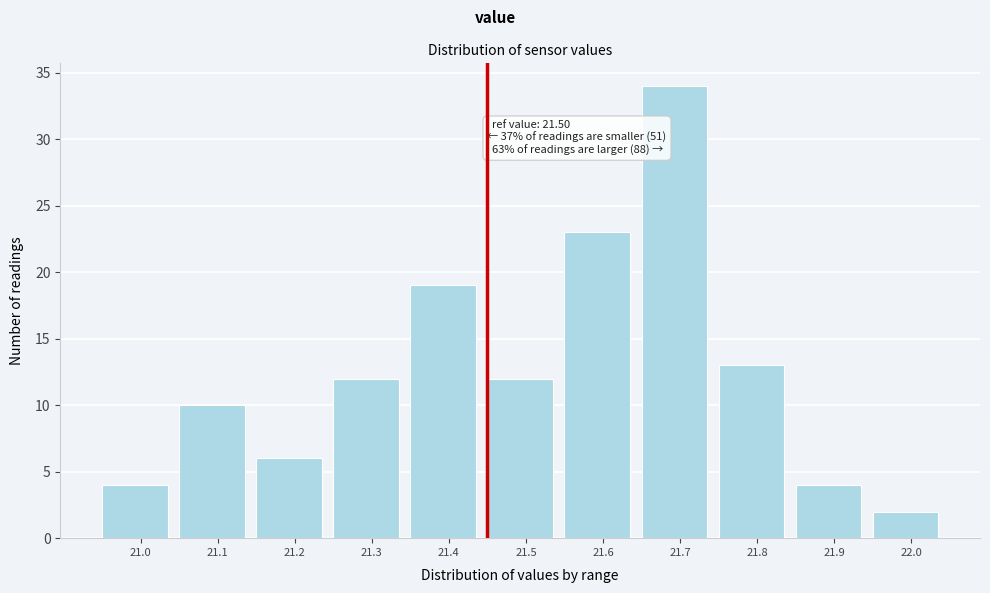

Reading left to right, list all the values displayed in this chart.

21.0=4	21.1=10	21.2=6	21.3=12	21.4=19	21.5=12	21.6=23	21.7=34	21.8=13	21.9=4	22.0=2